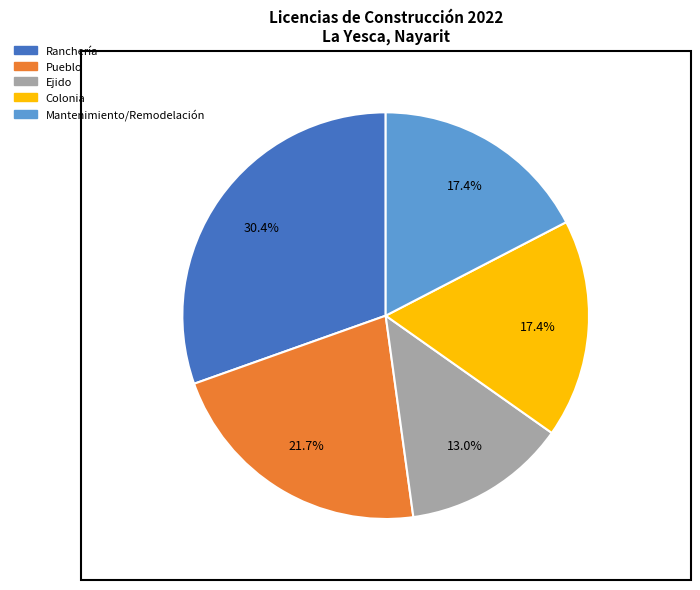

How many segments does this pie chart have?

5